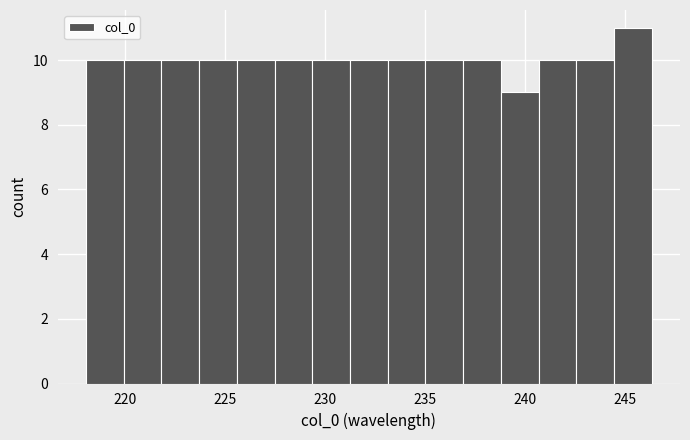

Around what value on the x-axis is the tallest bar? Give the approximate position of its centre, as read against the axis.

245.5